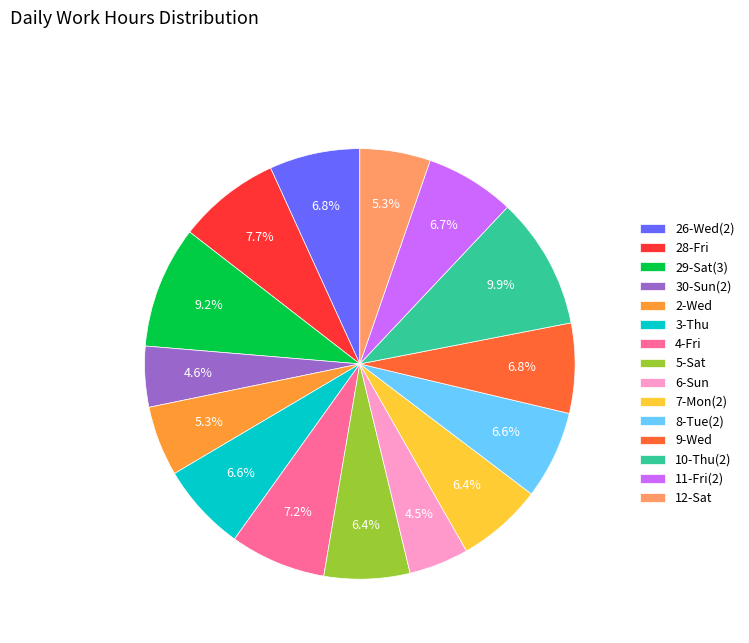

Count the number of slices in the pie.

15